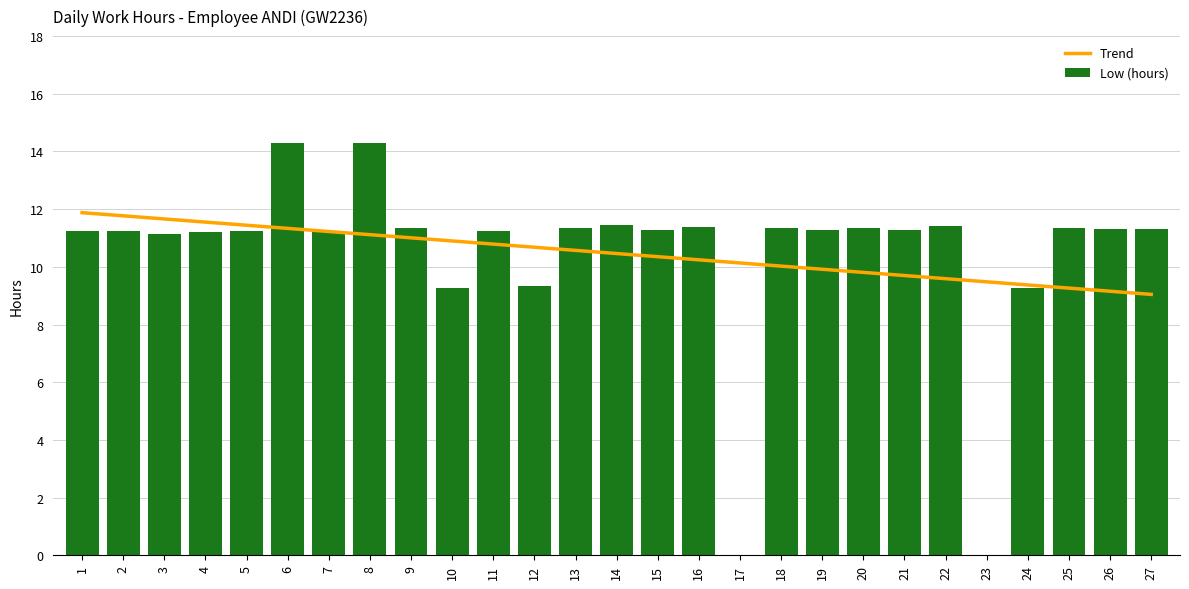

How many distinct data groups are displayed?

2